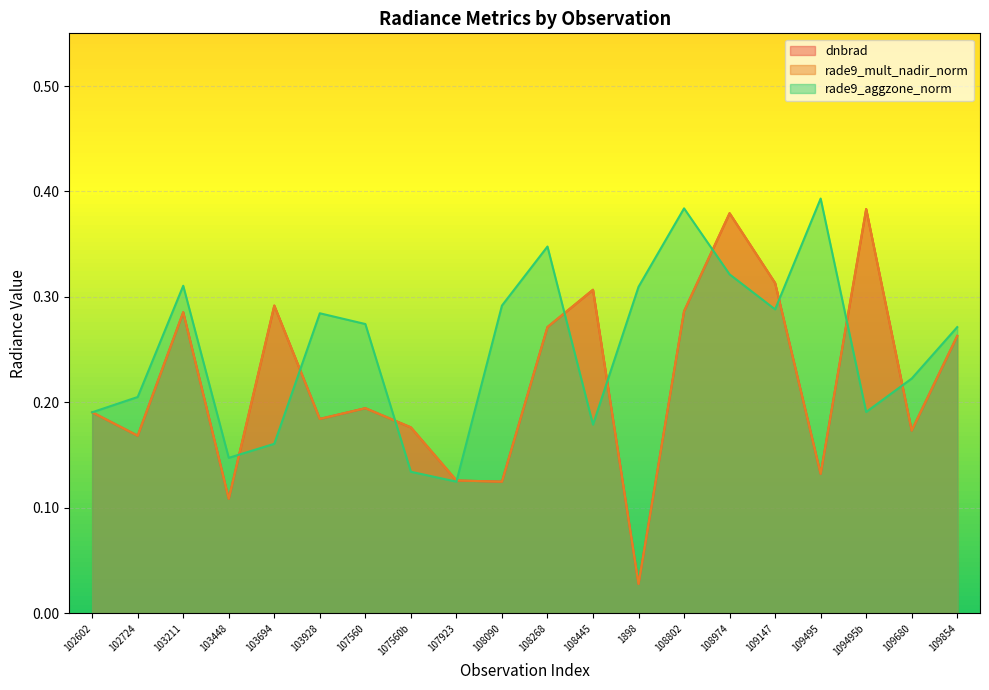

List the labels in order of rade9_aggzone_norm value, smallest first.

107923, 107560b, 103448, 103694, 108445, 102602, 109495b, 102724, 109680, 109854, 107560, 103928, 109147, 108090, 1898, 103211, 108974, 108268, 108802, 109495